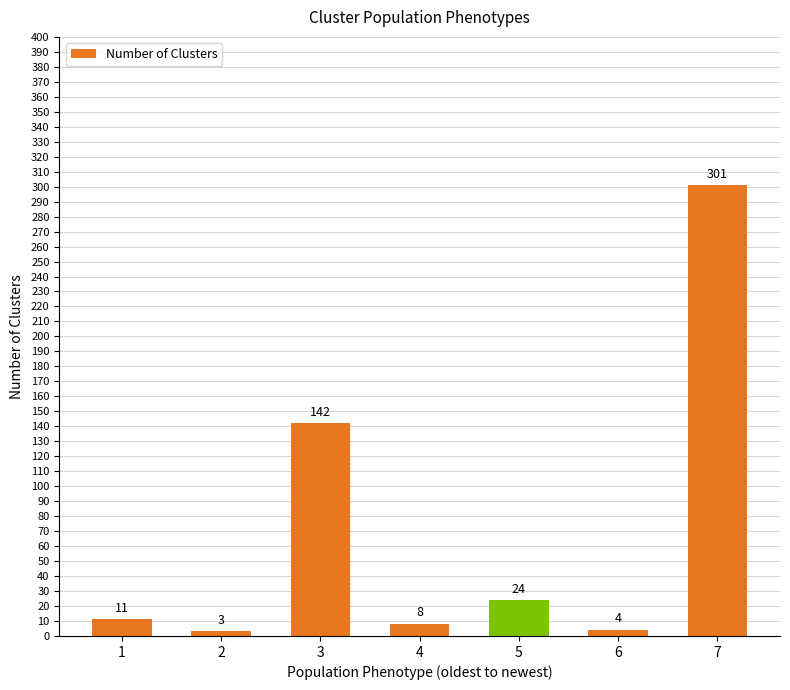

The value at 3 is 142. True or false?

True